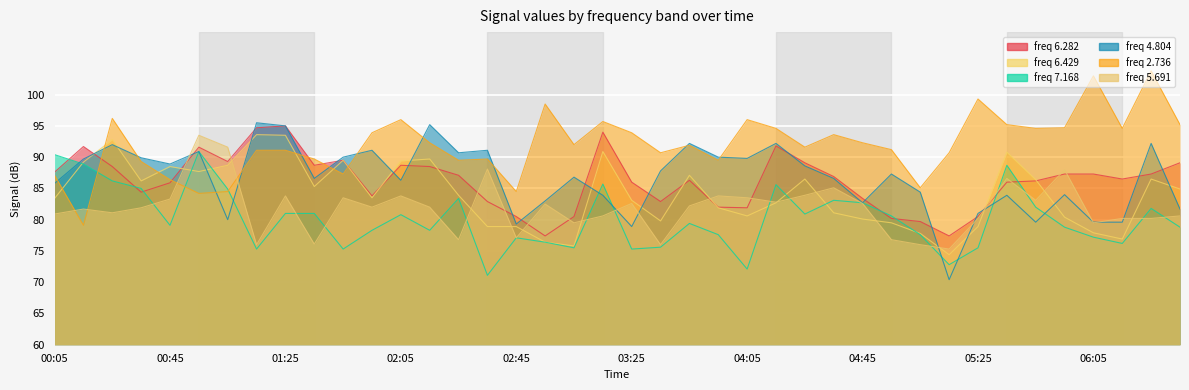

Is the value of 5.691 at 04:05 greater than the value of 6.429 at 01:05?

No